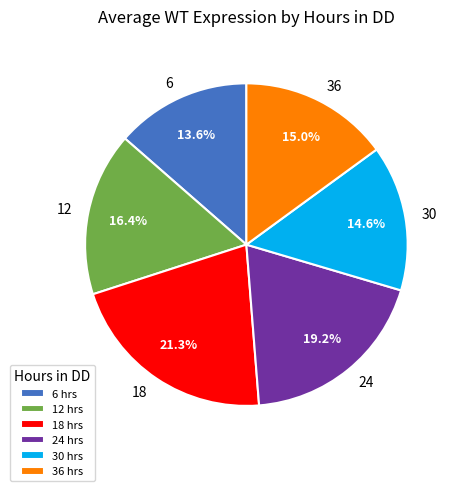

True or false: 12 accounts for 16% of the total.

True